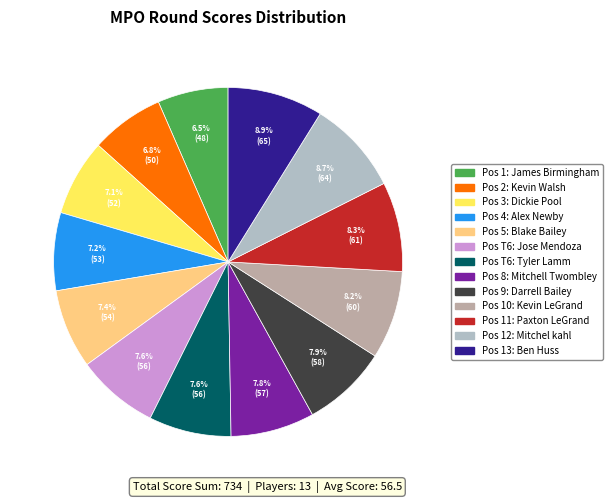

Is there any slice that represents more than half of the pie?

No